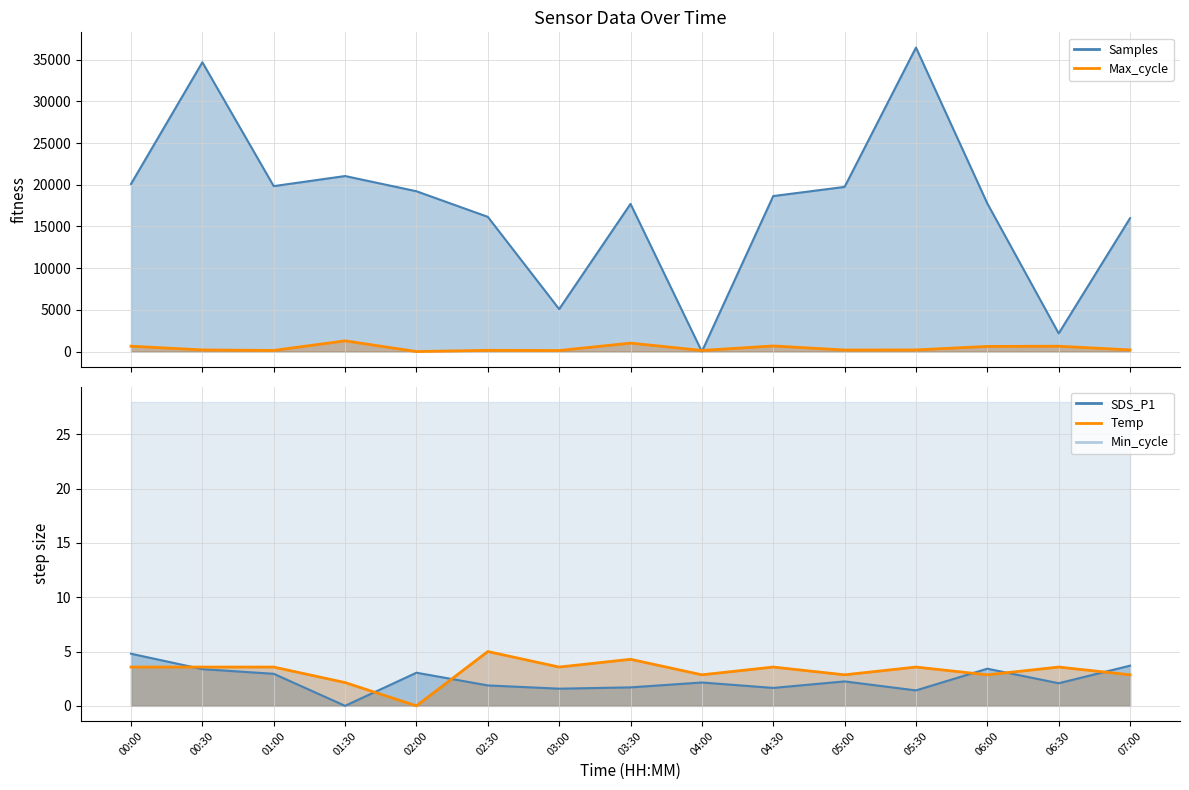

At which category does the chart reach its peak across all series?

05:30